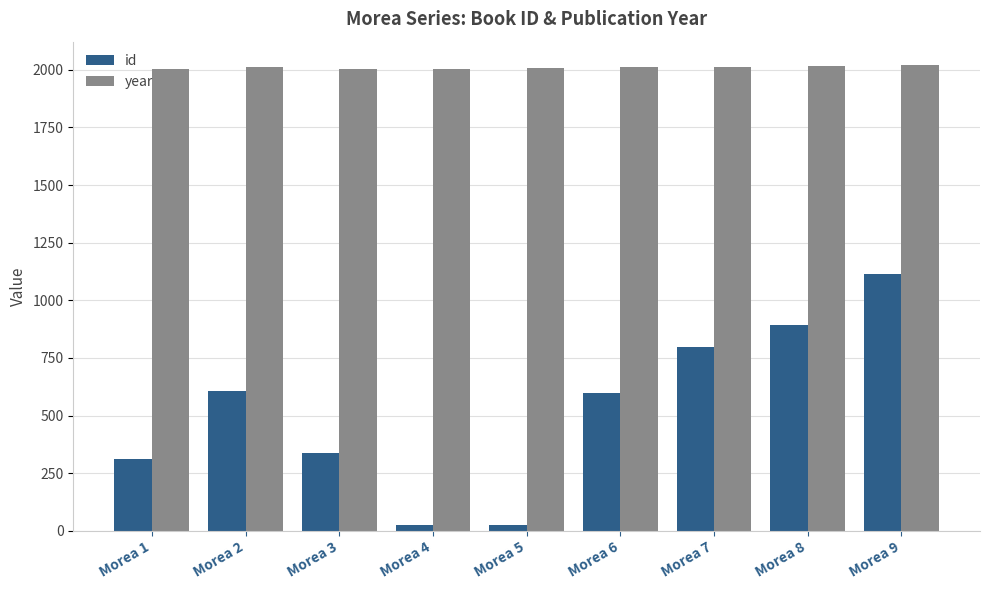

True or false: id has a value of 607 at Morea 2.

True